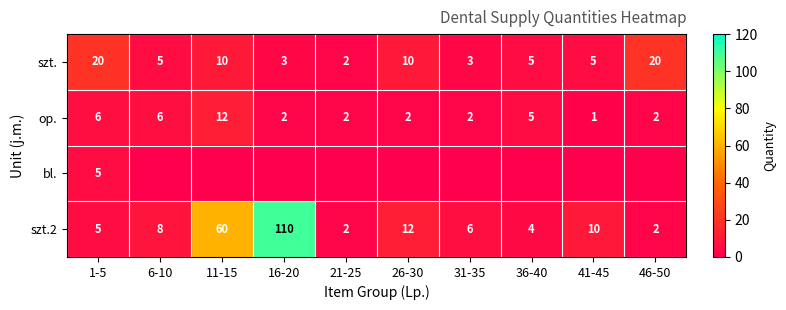

At how many categories does at least one series exceed 80?

1